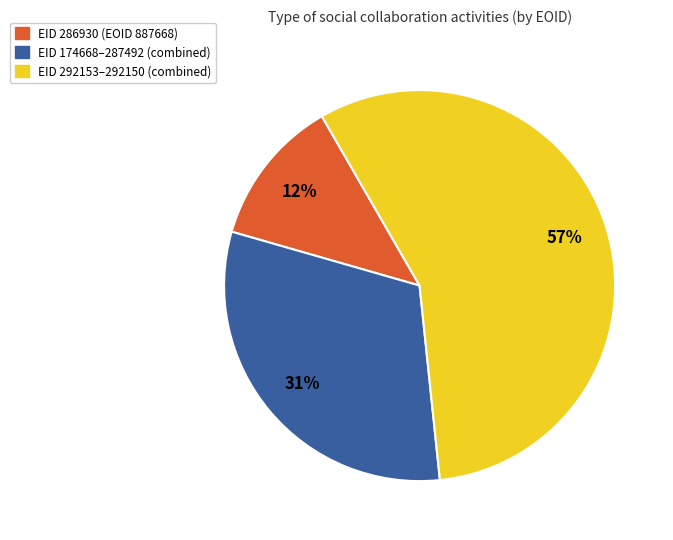

To the nearest percent, what is the average slice percentage?

33%